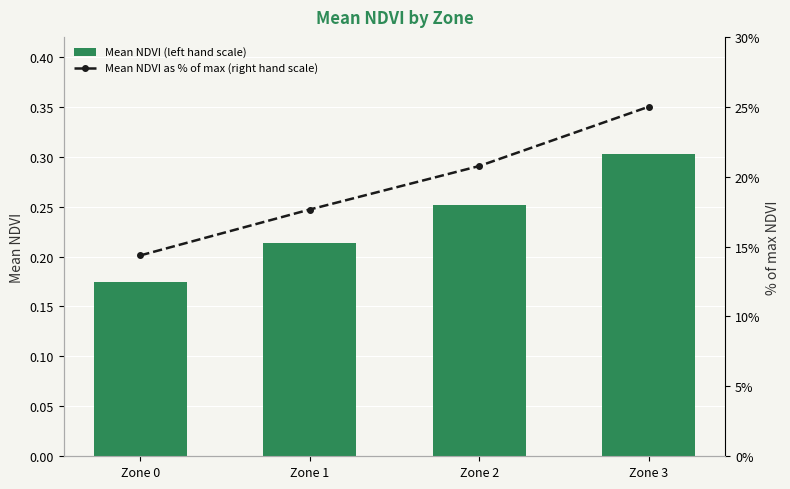

Rank the series at Zone 0 from lowest to highest value.

Mean NDVI (left hand scale), Mean NDVI as % of max (right hand scale)